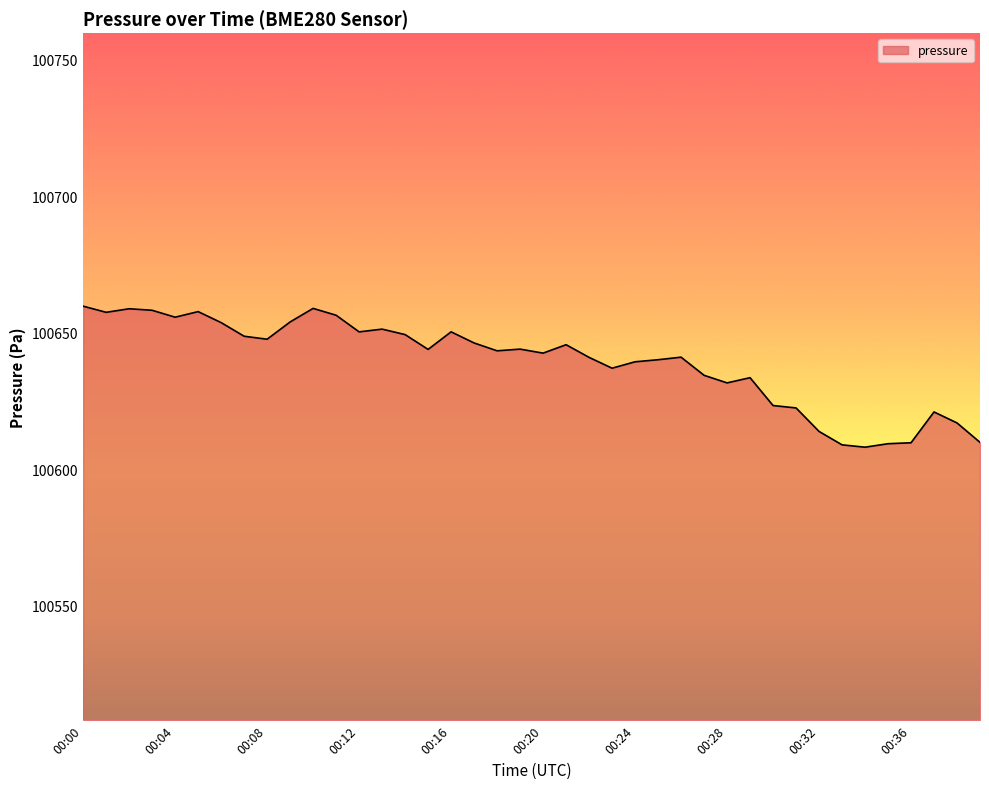

What is the maximum value shown in the chart?

100659.8